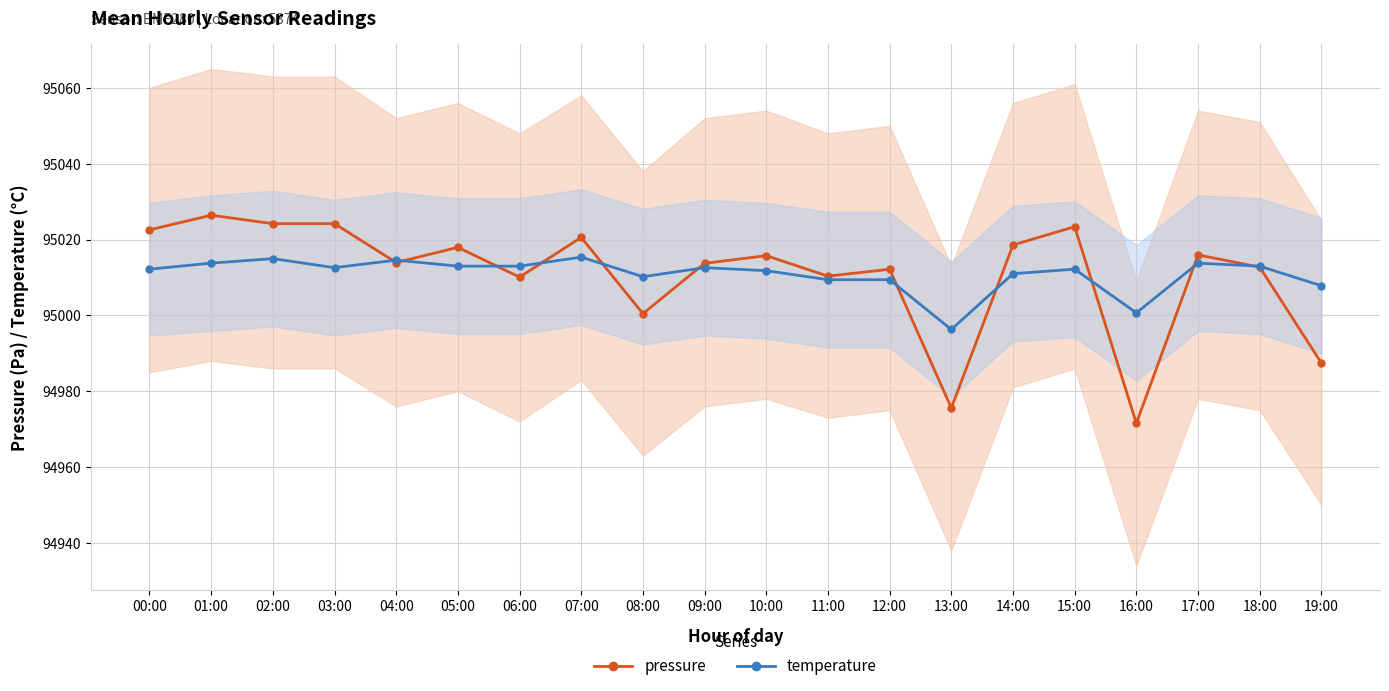

What is the smallest value displayed?

94971.5